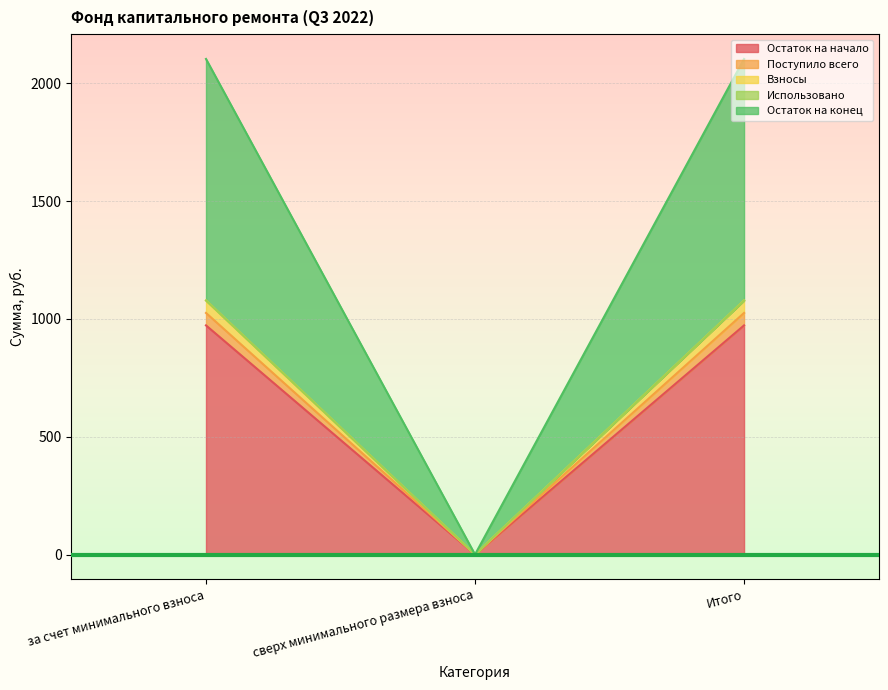

Is the value of Поступило всего at Итого greater than the value of Остаток на конец at Итого?

No